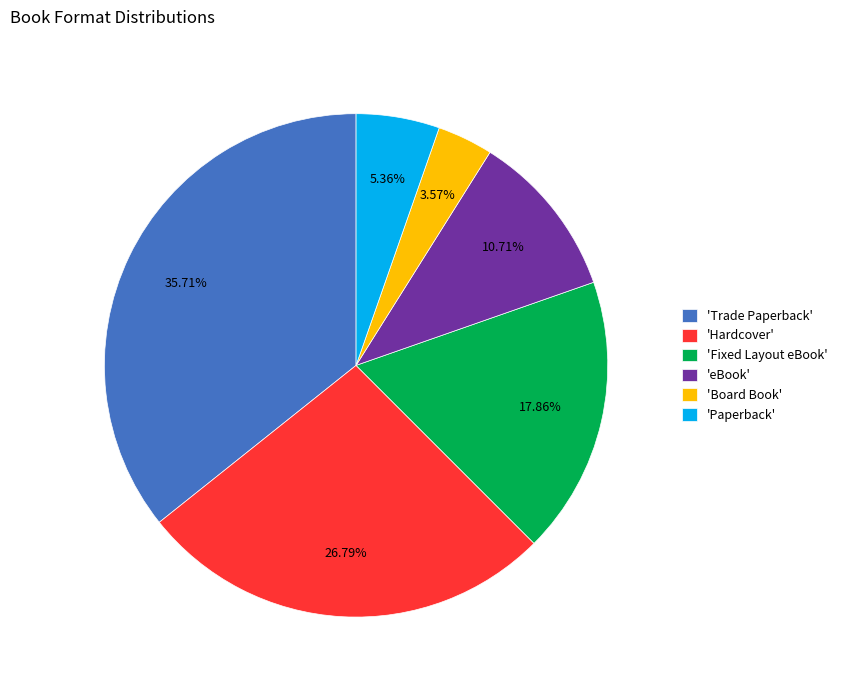

Do 'Paperback' and 'Board Book' together represent more than half of the pie?

No